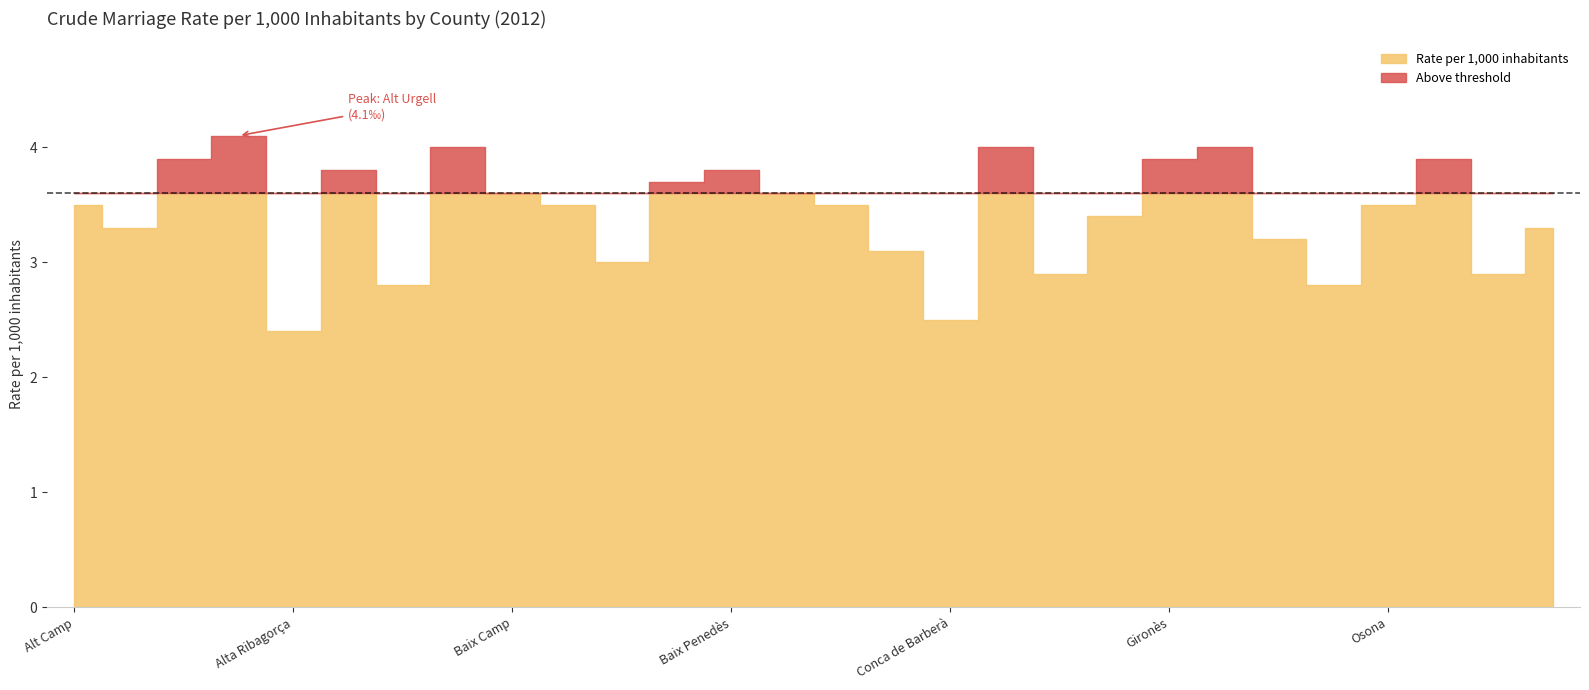

Reading right to left, extract all data points from this chart.

Pla d Urgell=3.3	Pallars Sobirà=2.9	Pallars Jussà=3.9	Osona=3.5	Noguera=2.8	Montsià=3.2	Maresme=4.0	Gironès=3.9	Garrotxa=3.4	Garrigues=2.9	Garraf=4.0	Conca de Barberà=2.5	Cerdanya=3.1	Berguedà=3.5	Barcelonès=3.6	Baix Penedès=3.8	Baix Llobregat=3.7	Baix Empordà=3.0	Baix Ebre=3.5	Baix Camp=3.6	Bages=4.0	Aran=2.8	Anoia=3.8	Alta Ribagorça=2.4	Alt Urgell=4.1	Alt Penedès=3.9	Alt Empordà=3.3	Alt Camp=3.5